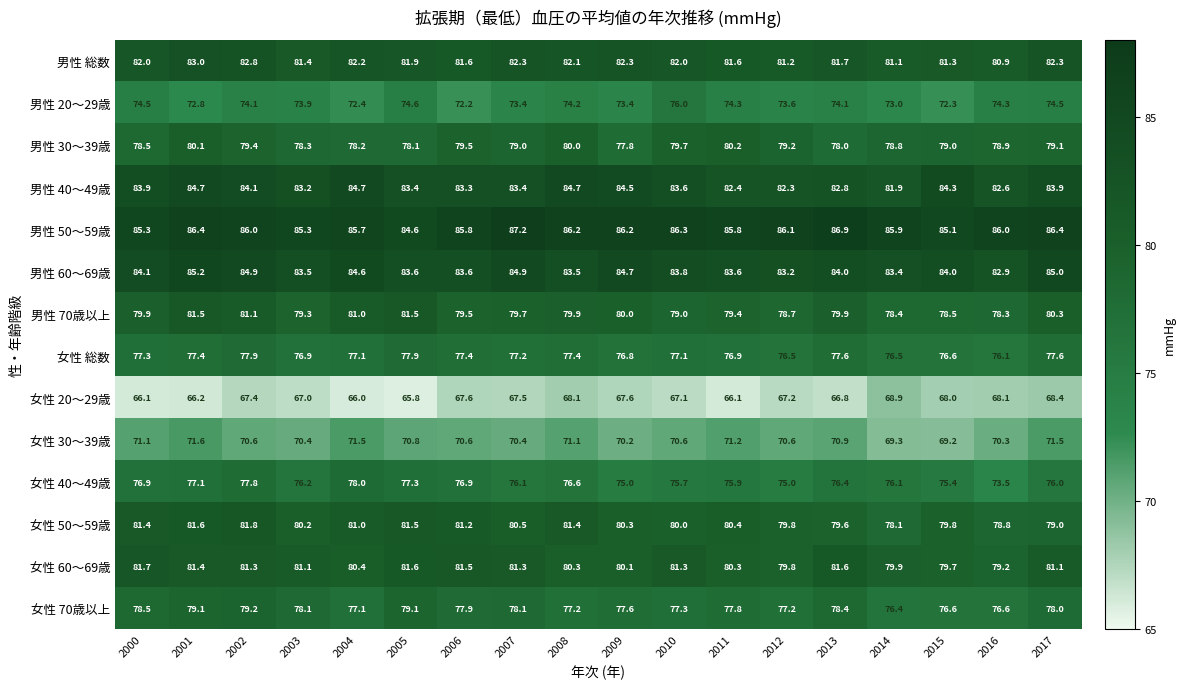

Count the number of categories in the chart.

18